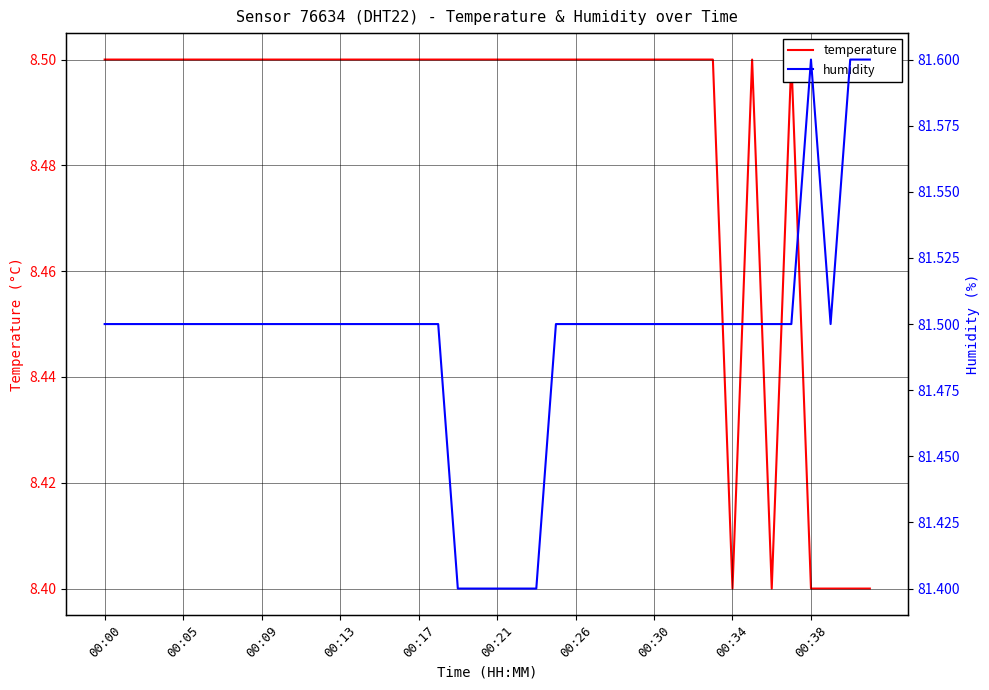

The humidity series shows 81.5 at 23. True or false?

True